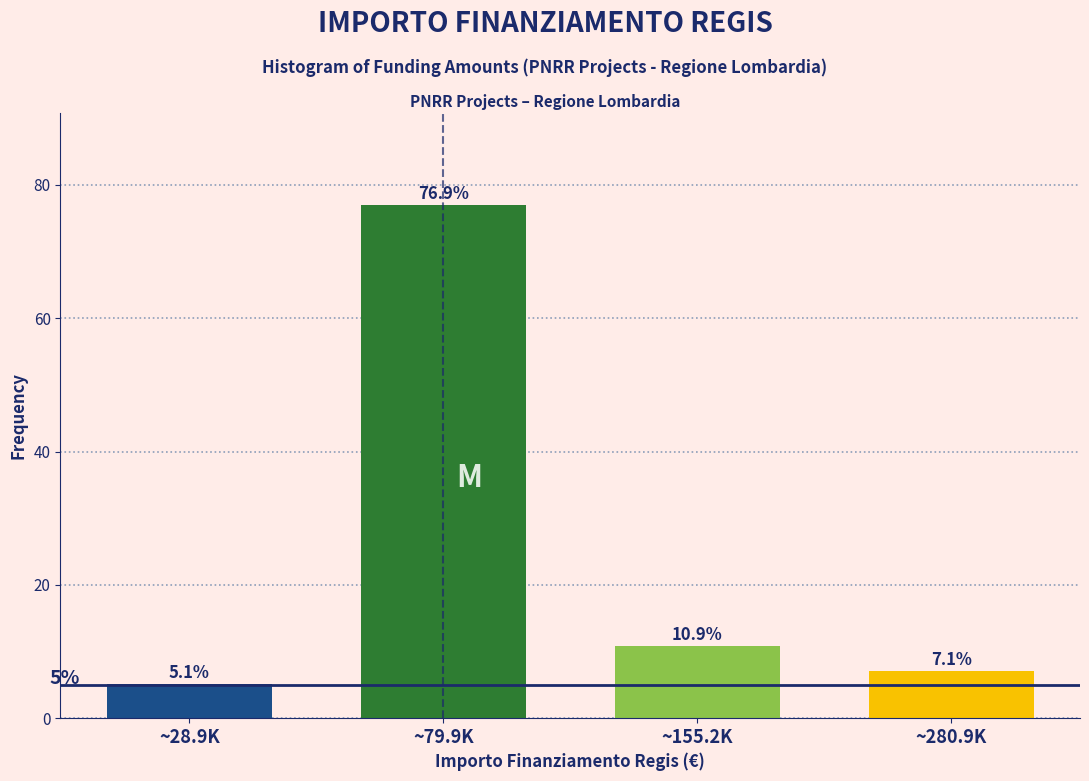

Reading right to left, transcribe all the data shown in this chart.

7.1	10.9	76.9	5.1